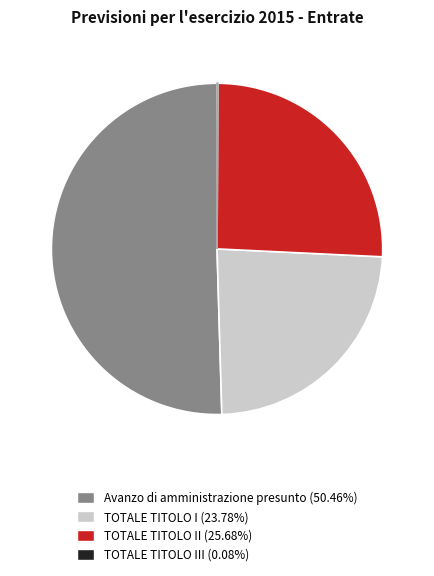

Does any single category account for the majority?

Yes